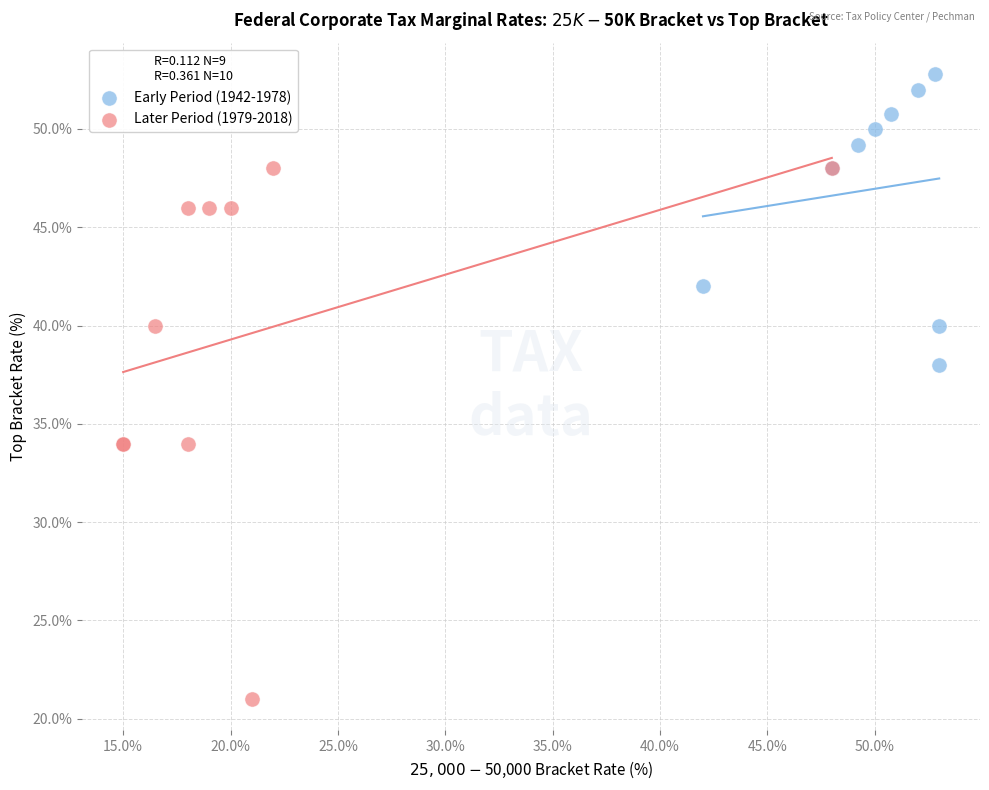

Which series contains the lowest Y value?

Later Period (1979-2018)